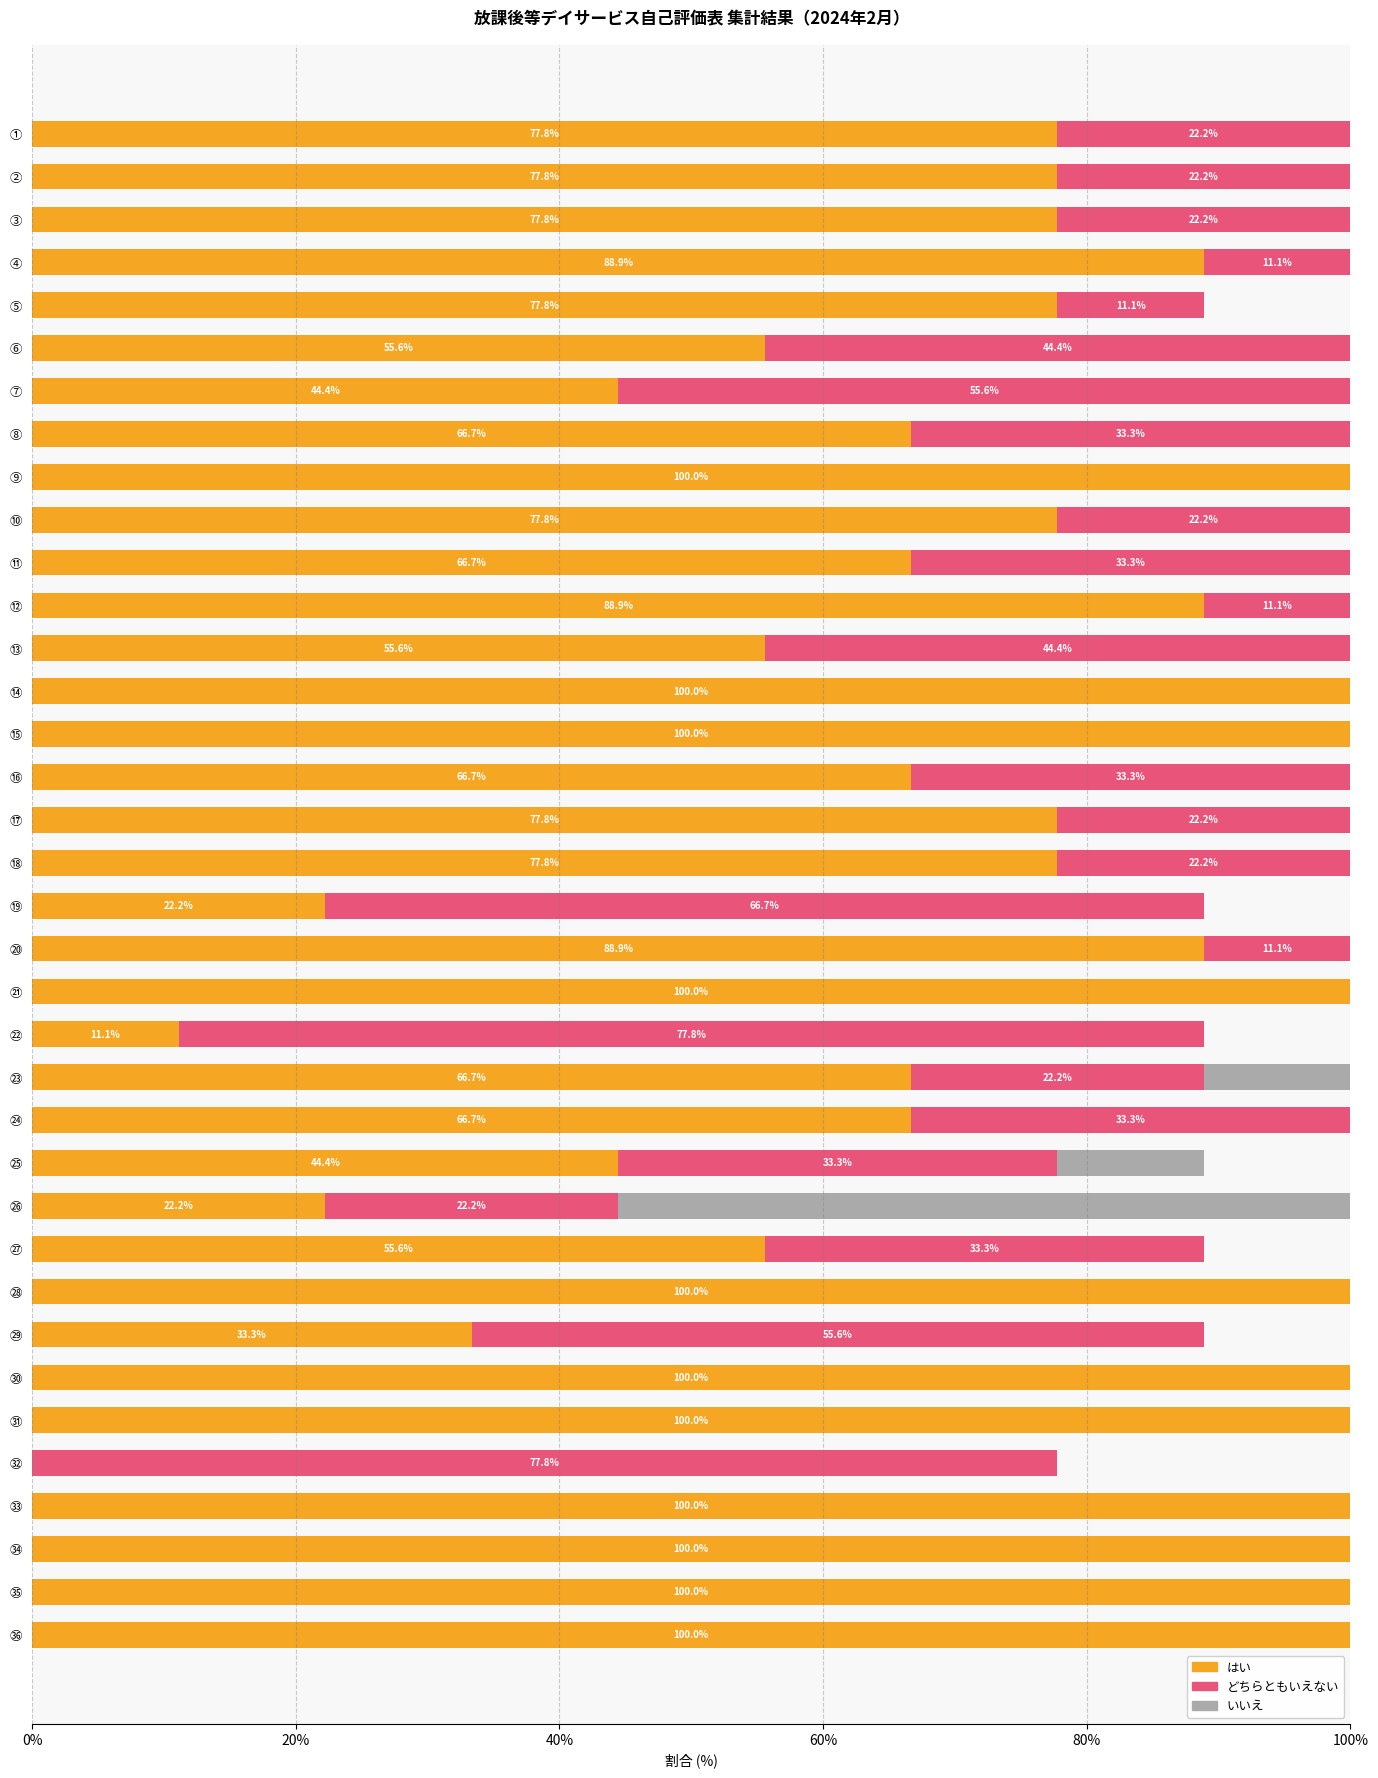

What is the sum of all はい values?

2588.9